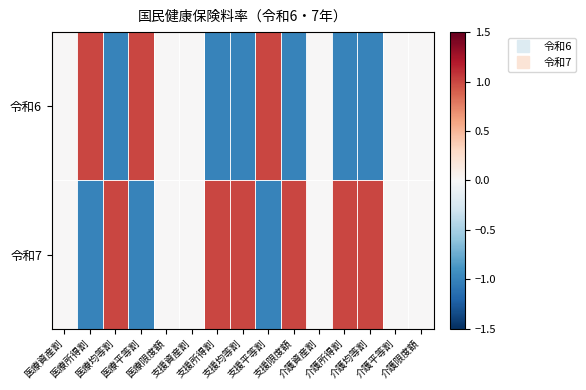

Which category has the lowest value across all series?

医療均等割